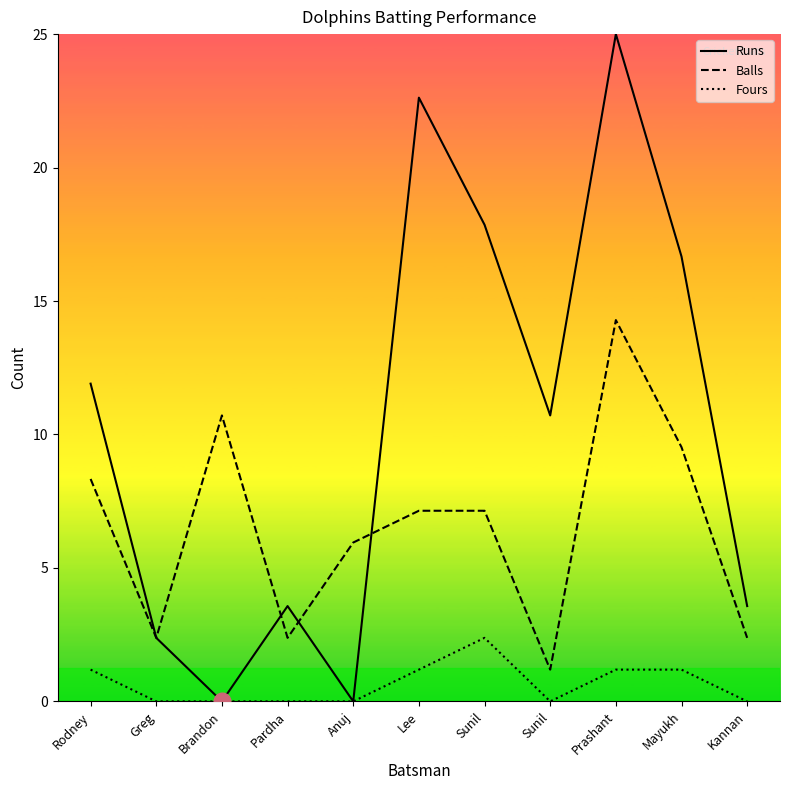

Count the number of data series in this chart.

3